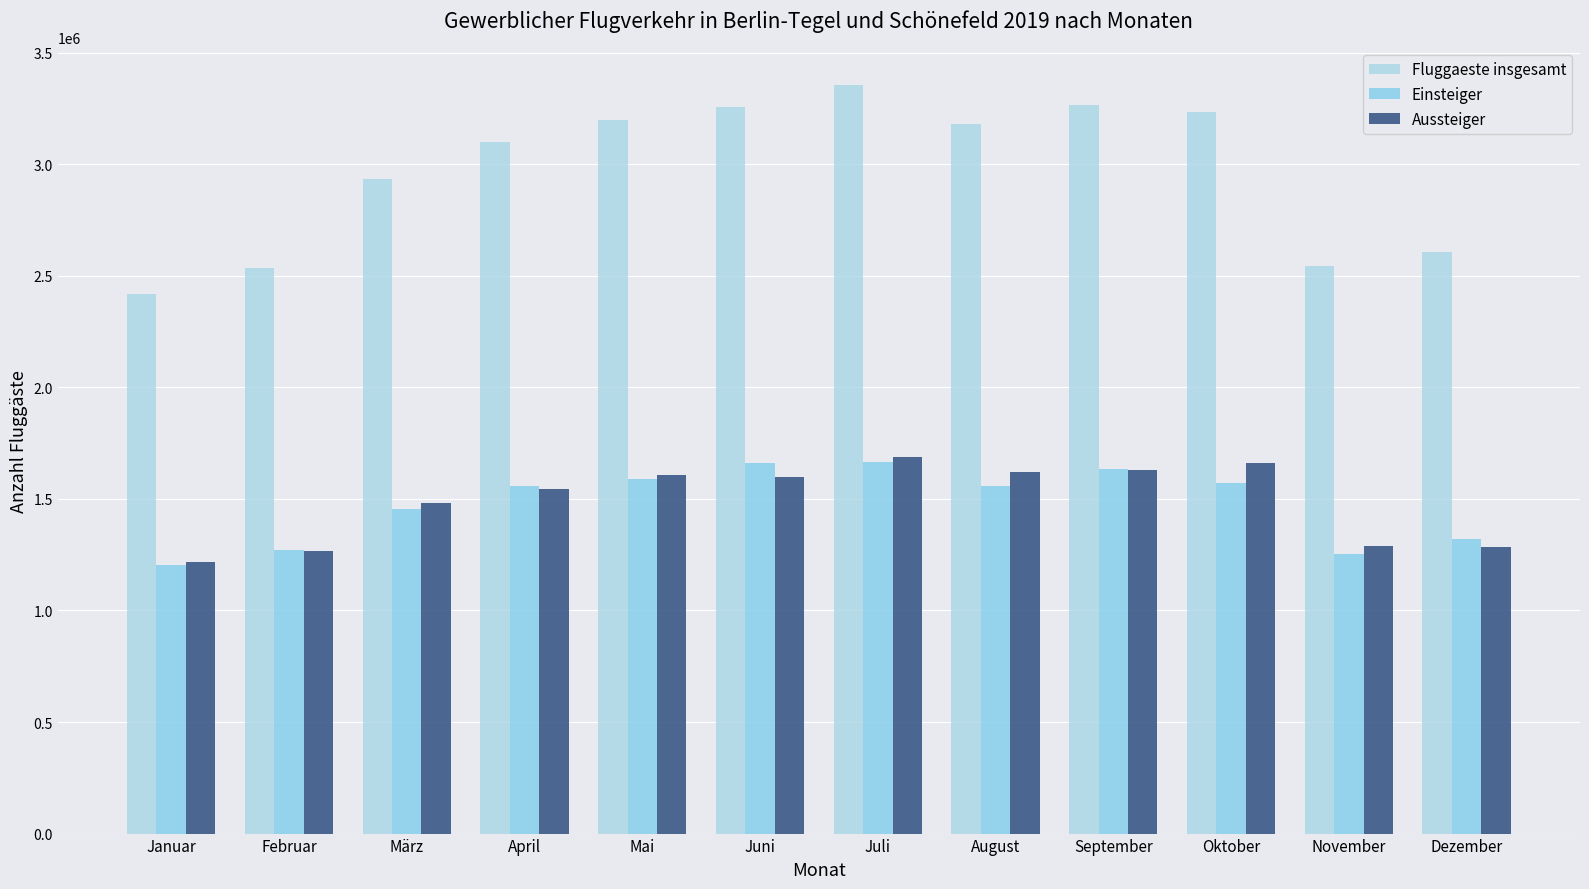

At März, list the series in order from largest to smallest.

Fluggaeste insgesamt, Aussteiger, Einsteiger